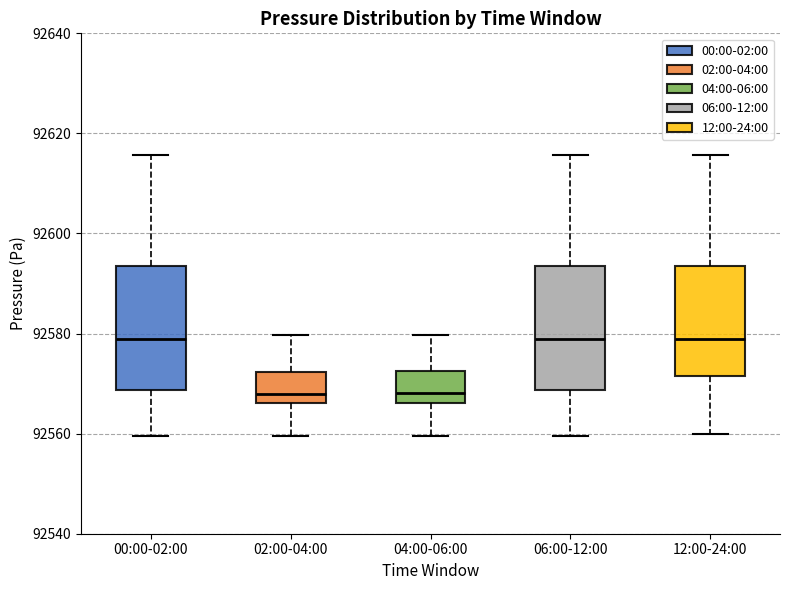

Where is the lower edge of the box for 00:00-02:00 on the y-axis? The values are not printed on the chart, so give them approximately, as read against the axis.

92568